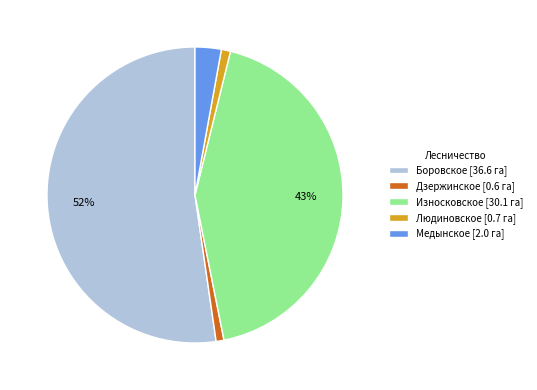

To the nearest percent, what is the average slice percentage?

20%